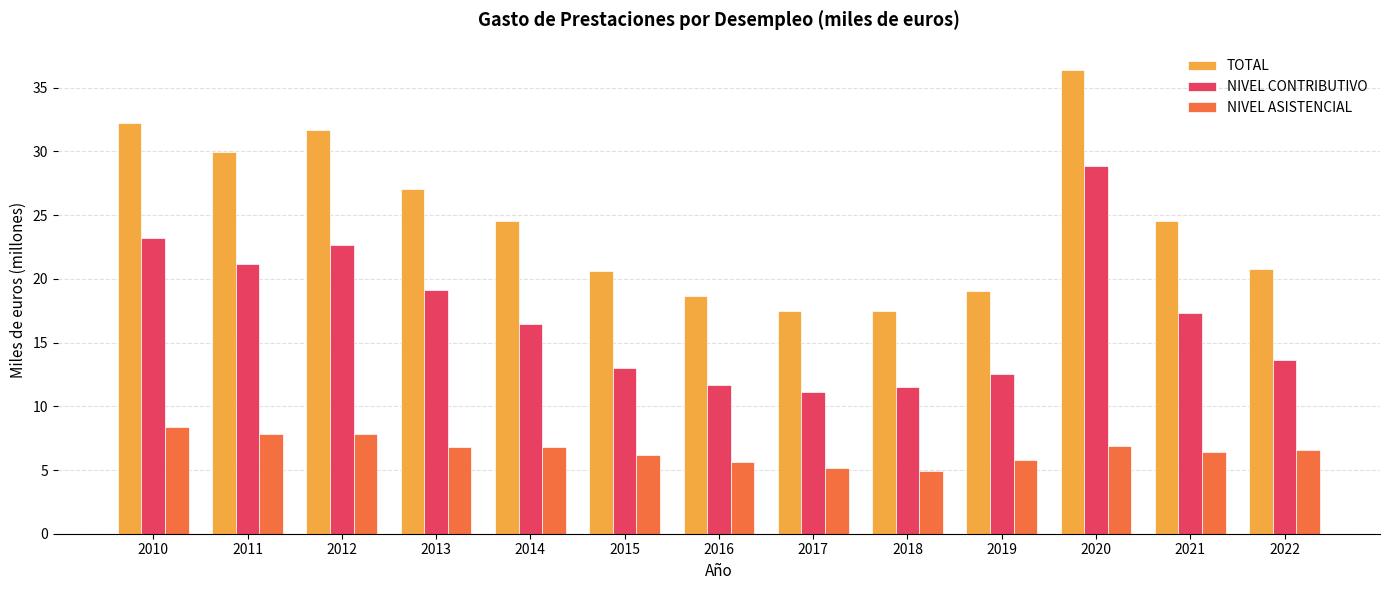

What is the difference between the maximum and minimum values in the TOTAL series?

18.9